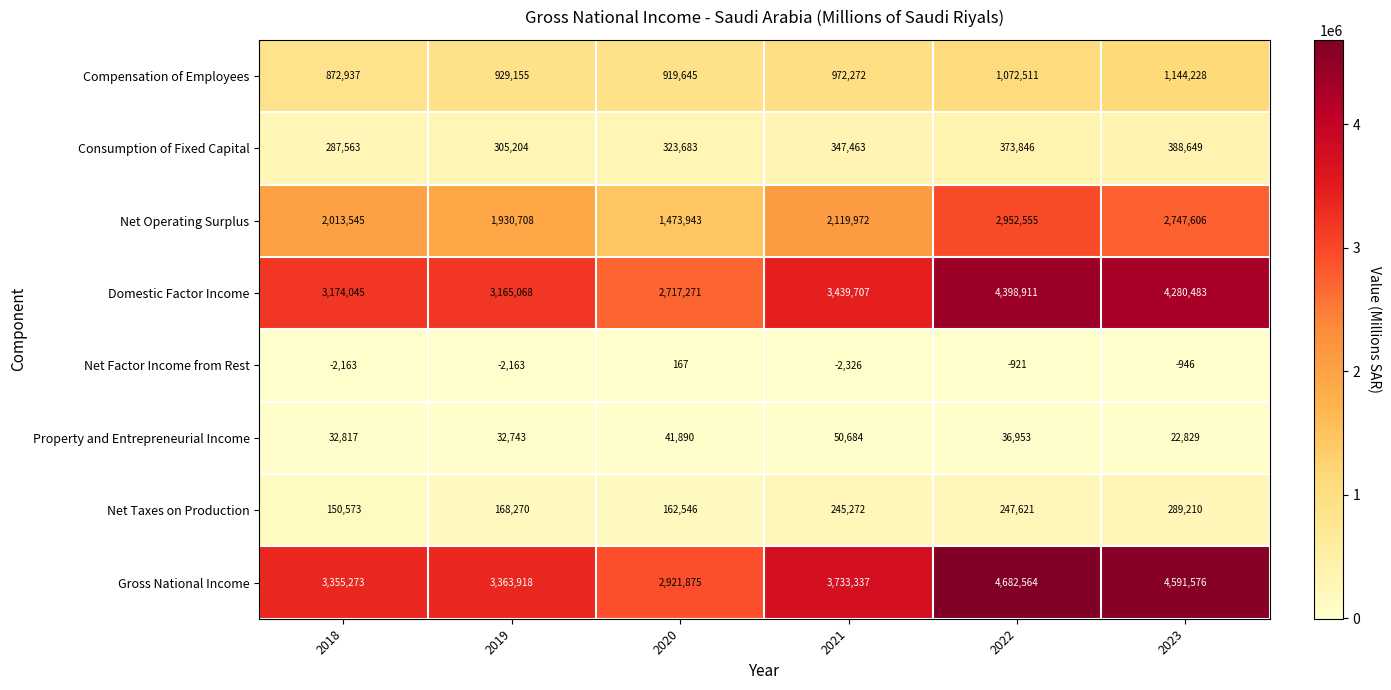

What is the total value across all series at 2023?

13463635